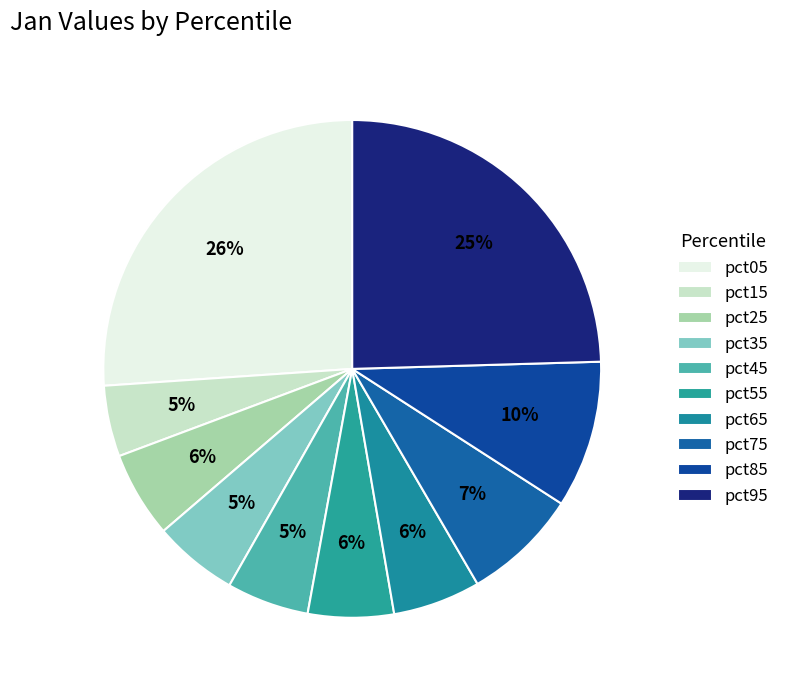

What percentage is the pct75 slice, to the nearest percent?

7%